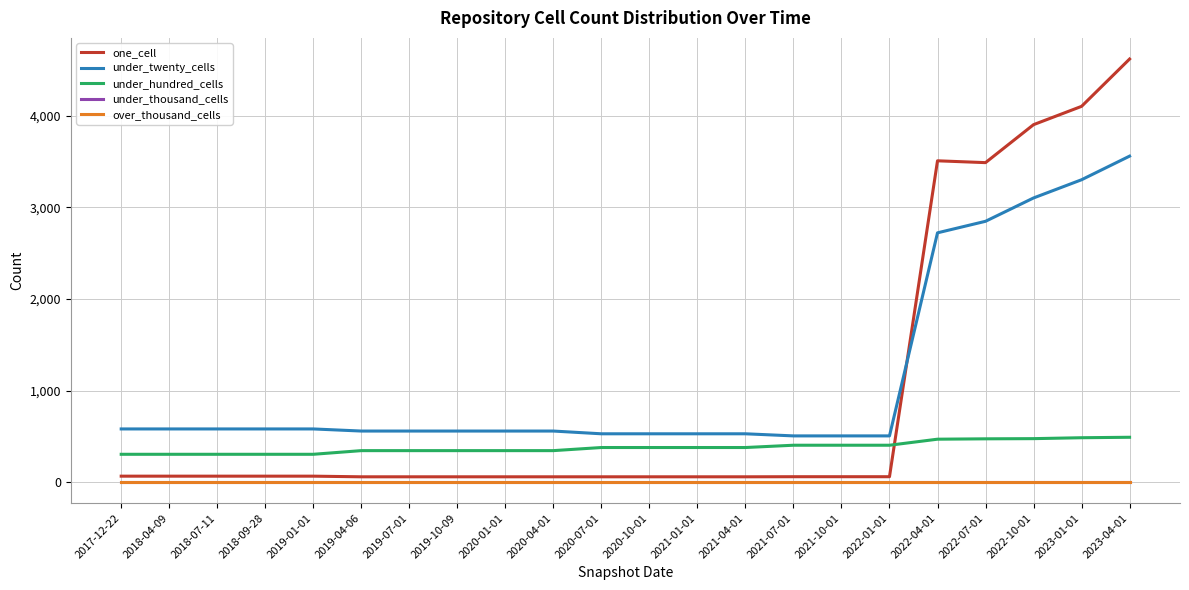

Is this an area chart (filled region under the line)?

No